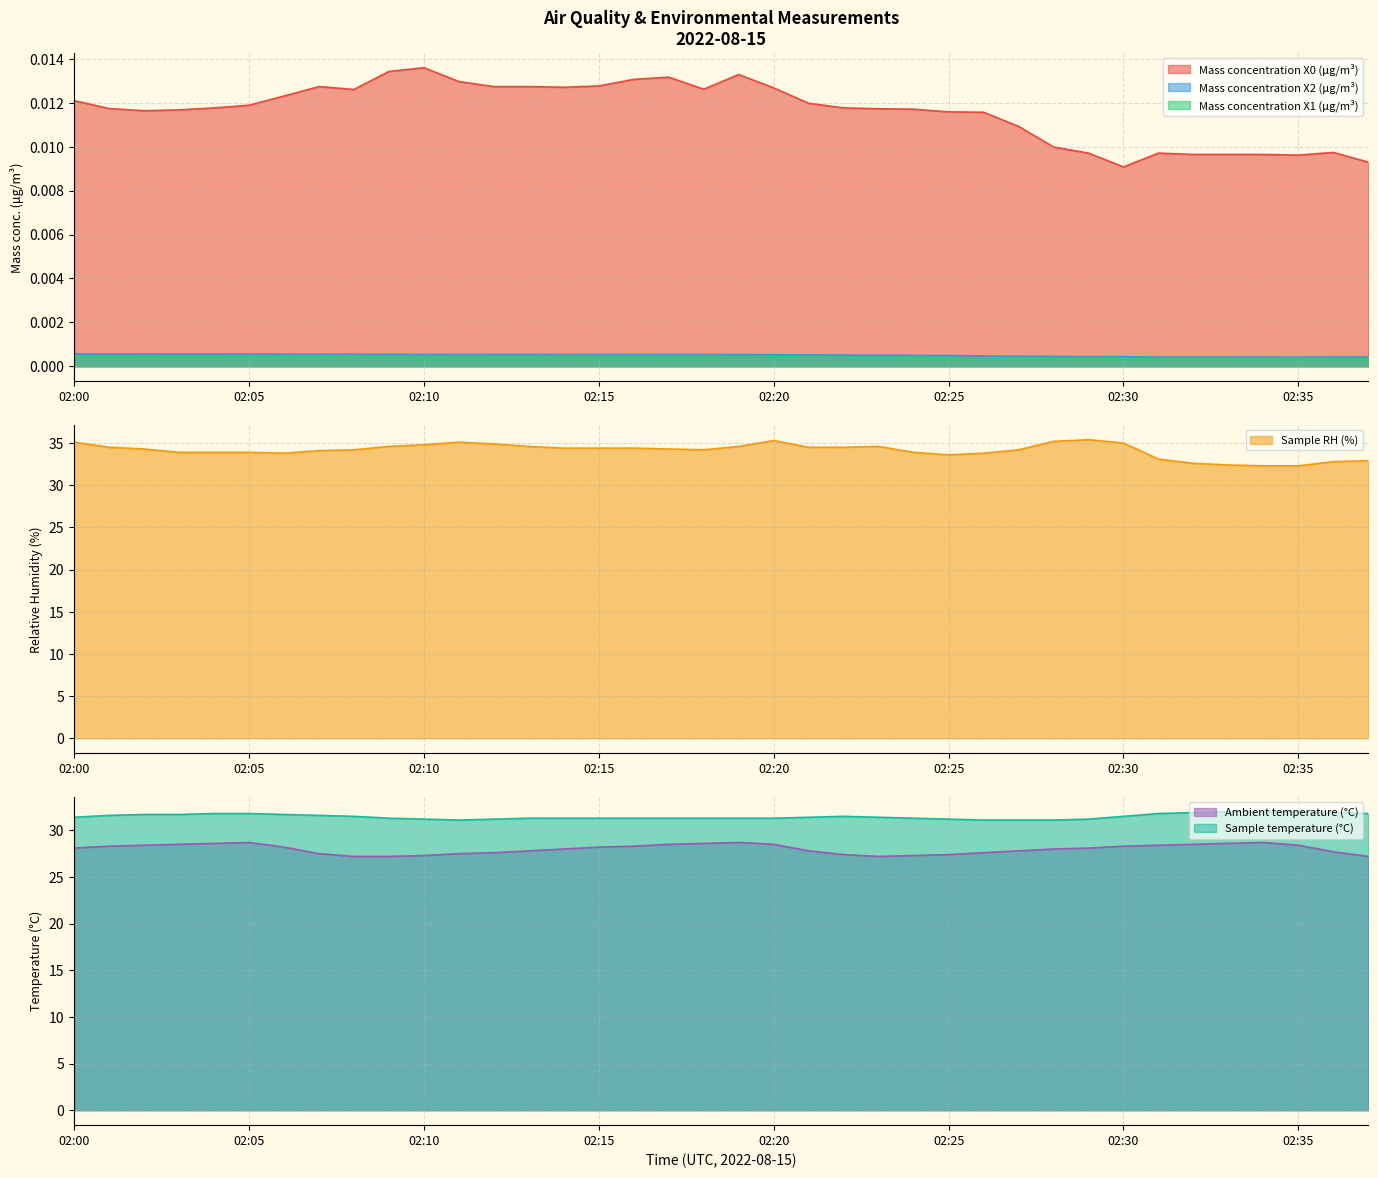

Which category has the lowest value in the Mass concentration X1 (μg/m³) series?

02:35